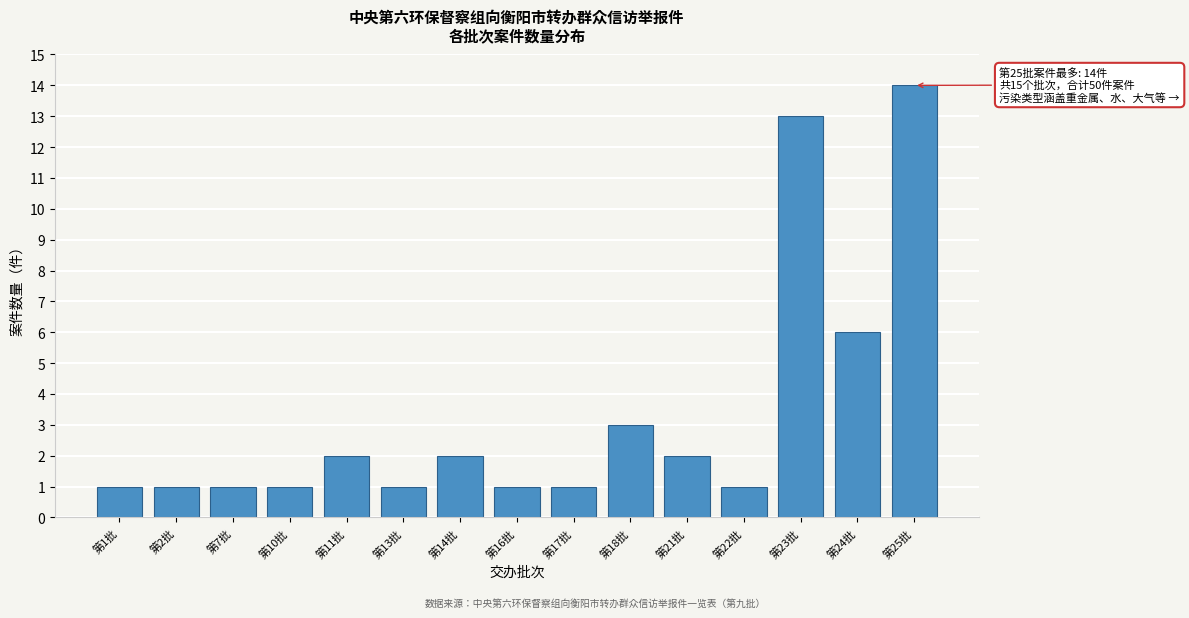

Reading left to right, list all the values displayed in this chart.

第1批=1	第2批=1	第7批=1	第10批=1	第11批=2	第13批=1	第14批=2	第16批=1	第17批=1	第18批=3	第21批=2	第22批=1	第23批=13	第24批=6	第25批=14